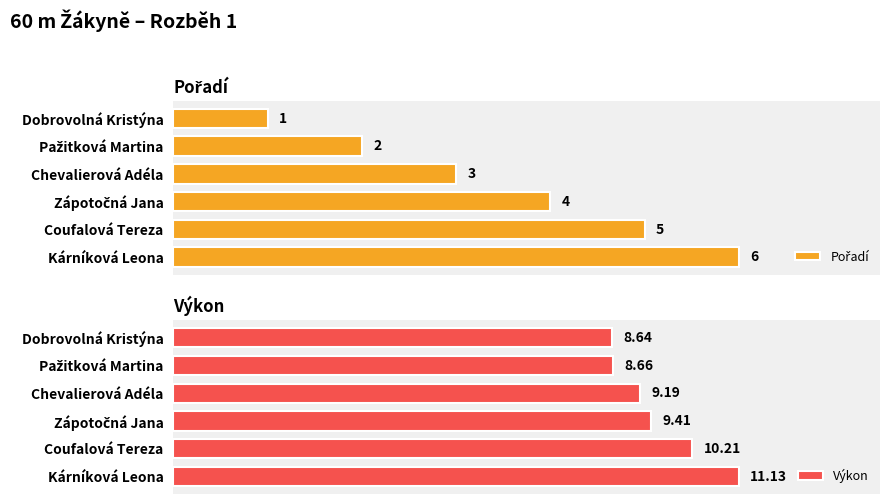

Where is Výkon nearest to the value 9?

Chevalierová Adéla